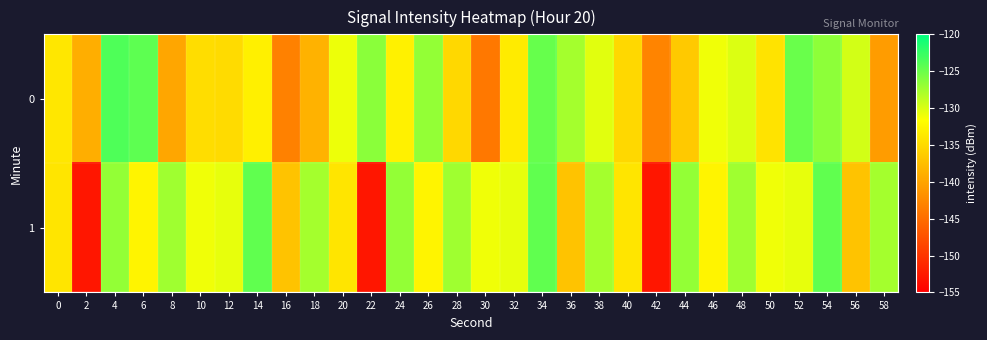

Rank the series by their maximum value, from lowest to highest.

1, 0